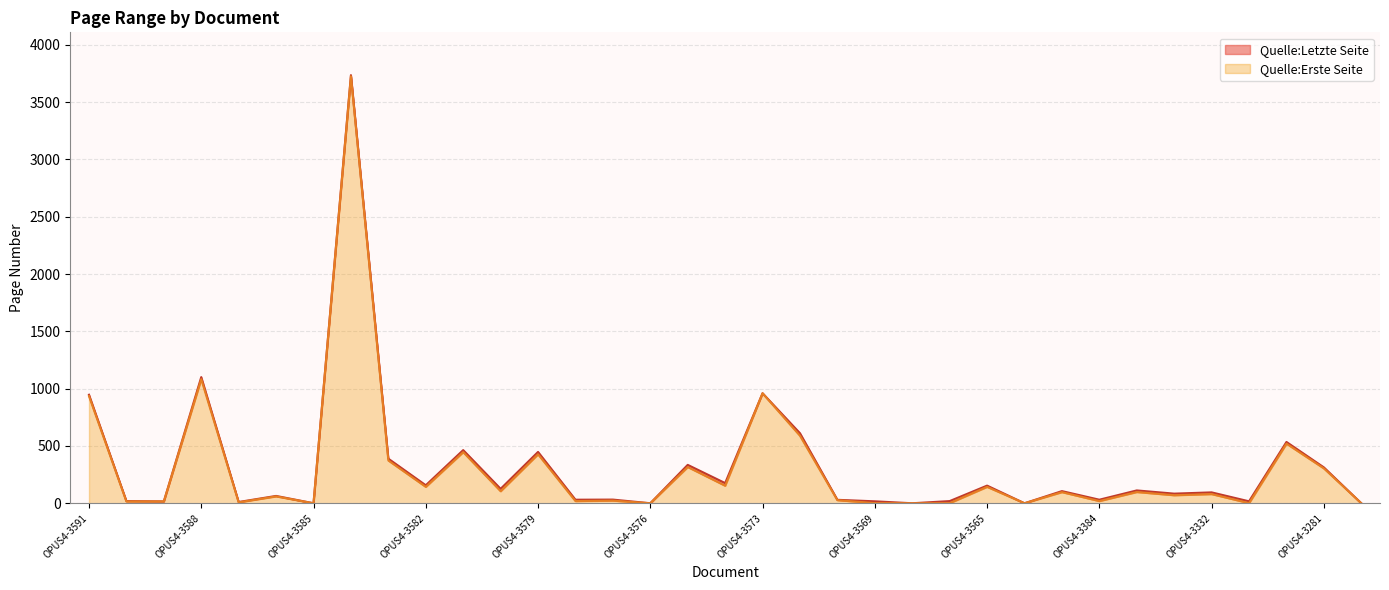

What is the value of the Quelle:Erste Seite point at the 21st from the left?

27